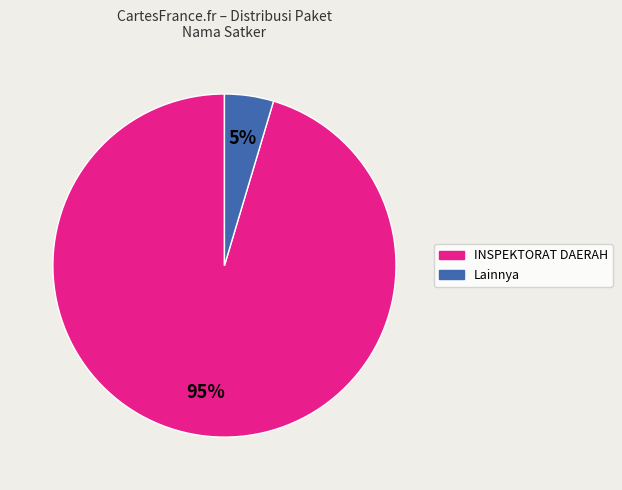

Is there a majority slice in this chart?

Yes